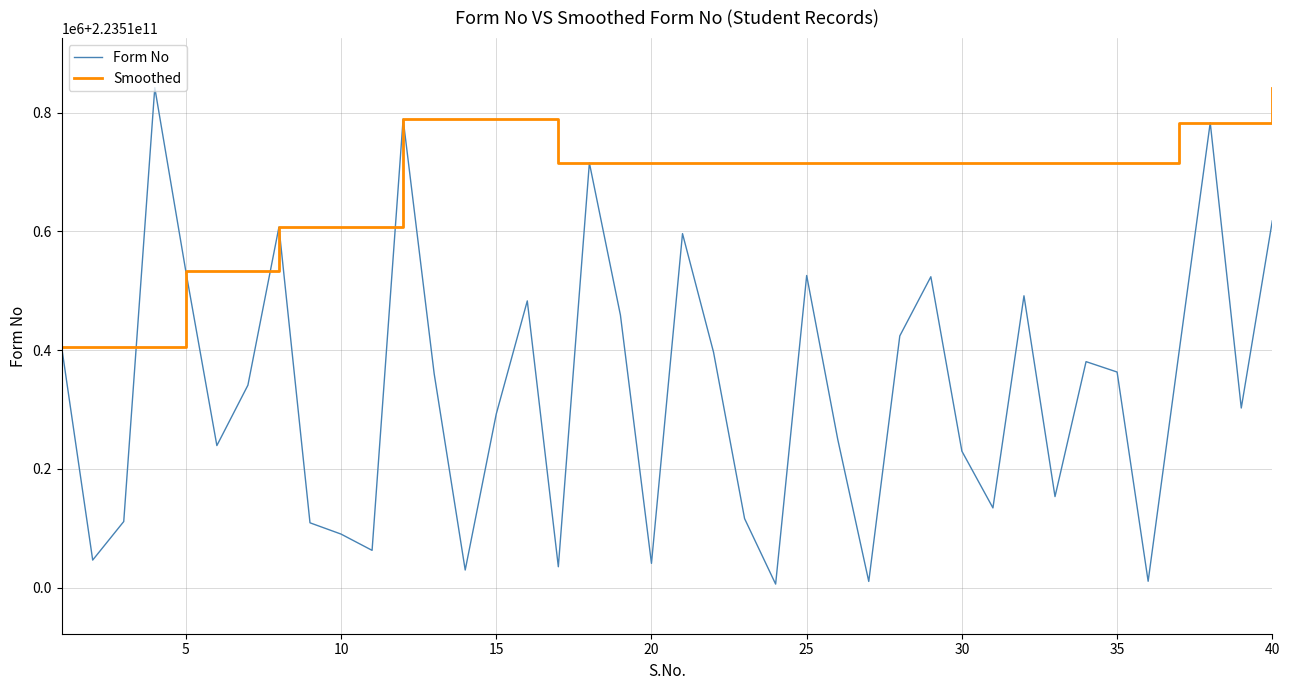

Which series has the largest total across all categories?

Smoothed